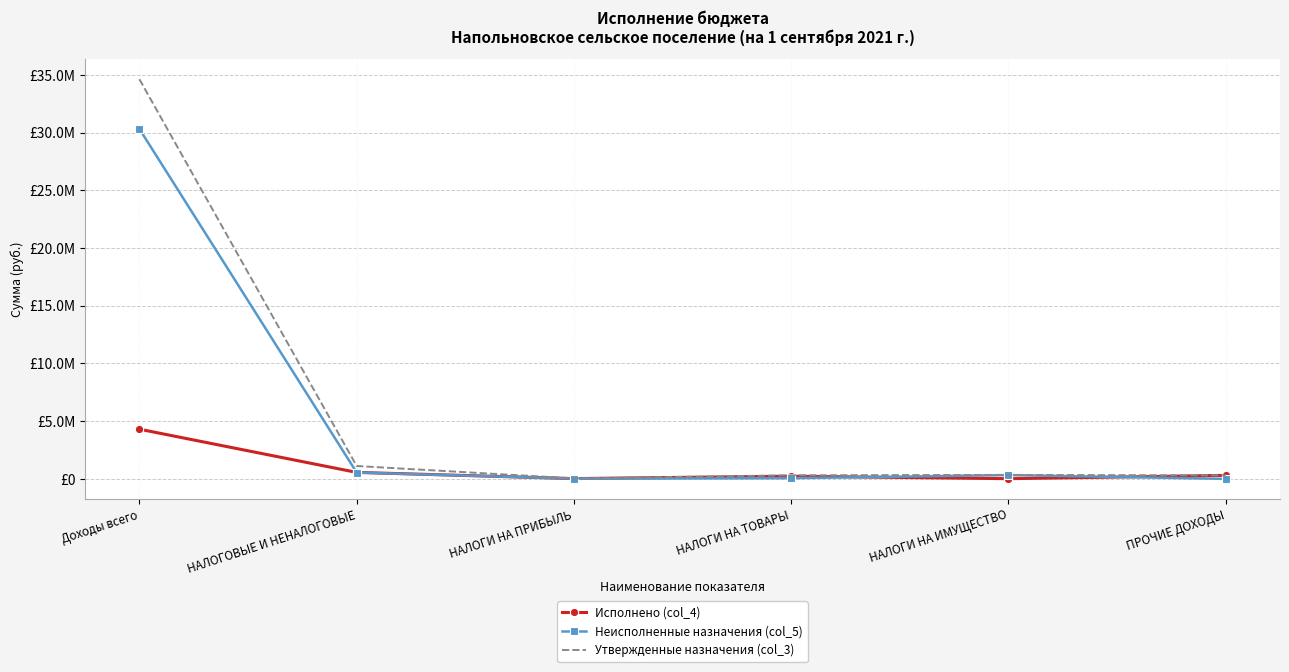

List the labels in order of Исполнено (col_4) value, largest first.

Доходы всего, НАЛОГОВЫЕ И НЕНАЛОГОВЫЕ, ПРОЧИЕ ДОХОДЫ, НАЛОГИ НА ТОВАРЫ, НАЛОГИ НА ПРИБЫЛЬ, НАЛОГИ НА ИМУЩЕСТВО